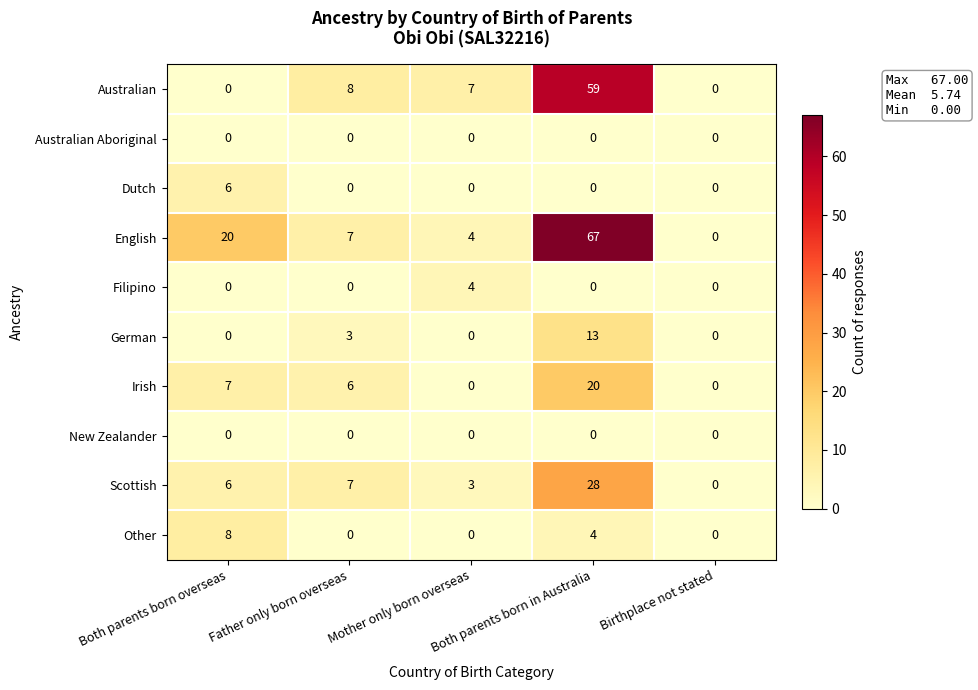

Which category has the highest value in the Irish series?

Both parents born in Australia